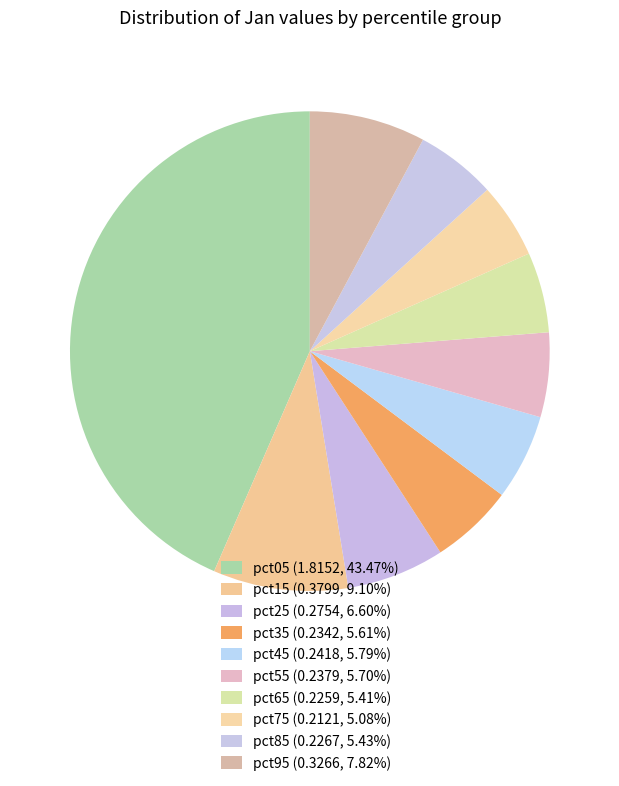

Count the number of slices in the pie.

10